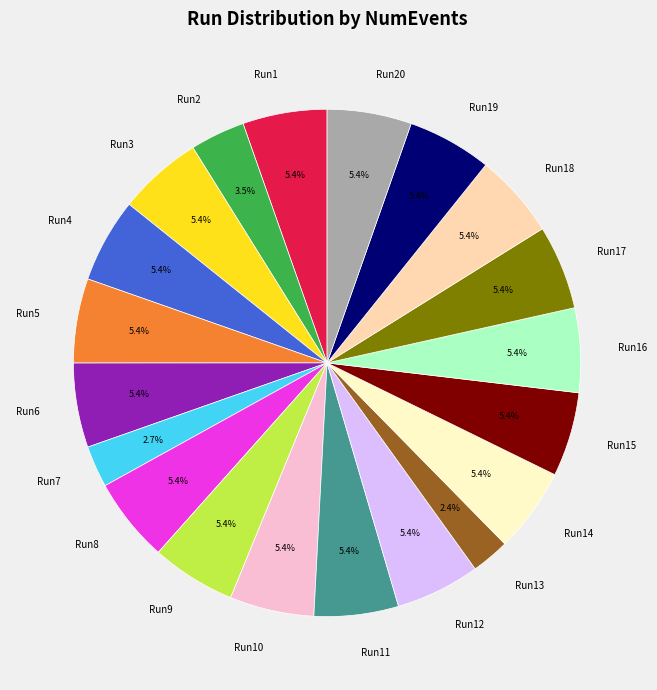

What is the ratio of the value at Run10 to the value at Run20?

1.0